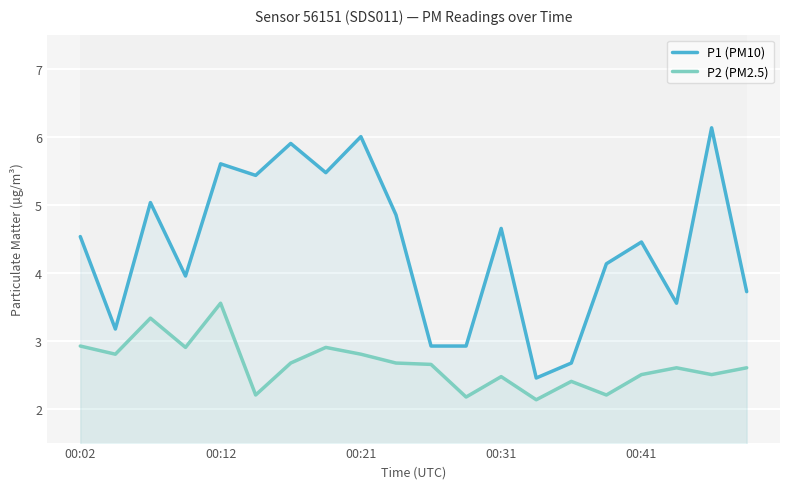

How many interior local peaks does the P2 (PM2.5) series have?

6